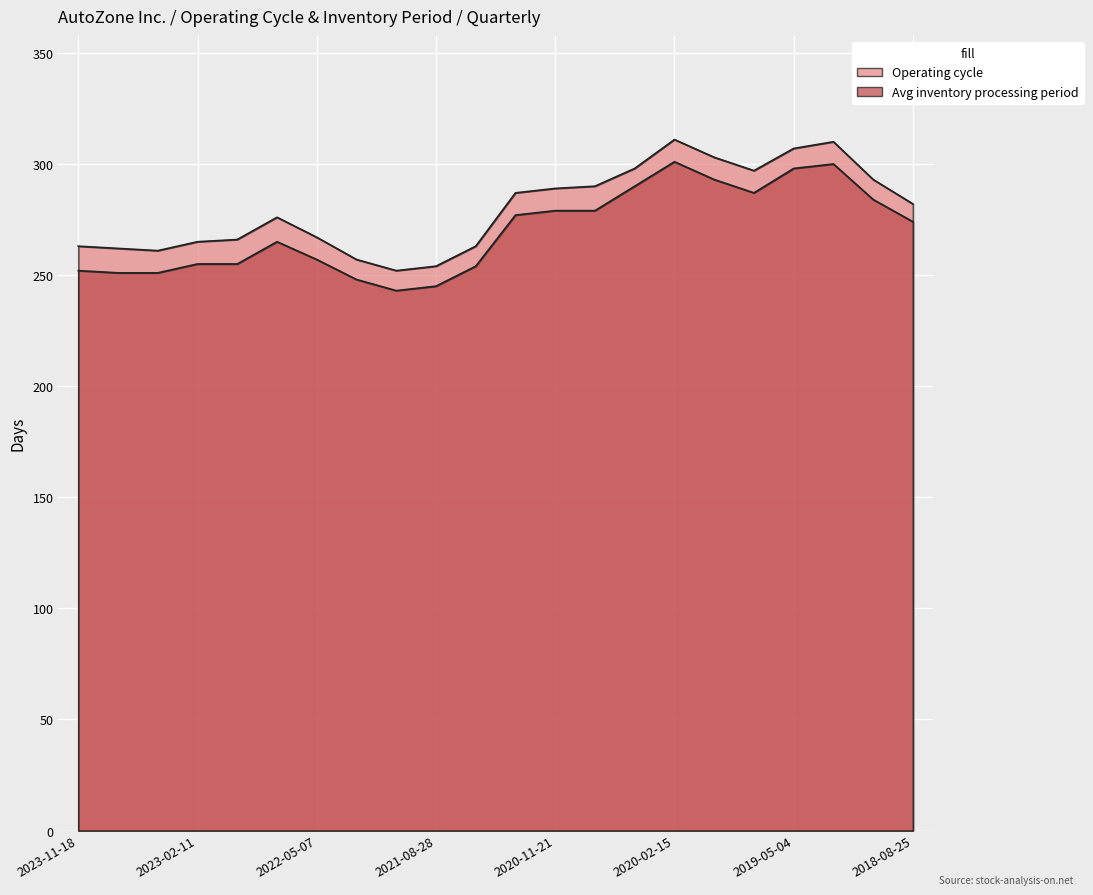

Rank the series by their average value, from lowest to highest.

Average inventory processing period, Operating cycle